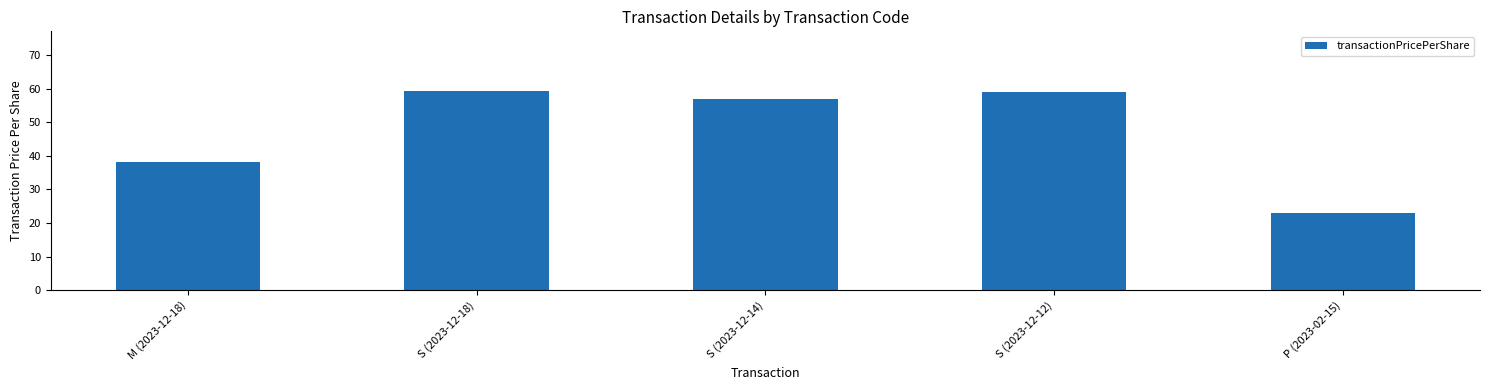

What is the label of the 5th bar from the right?

M (2023-12-18)